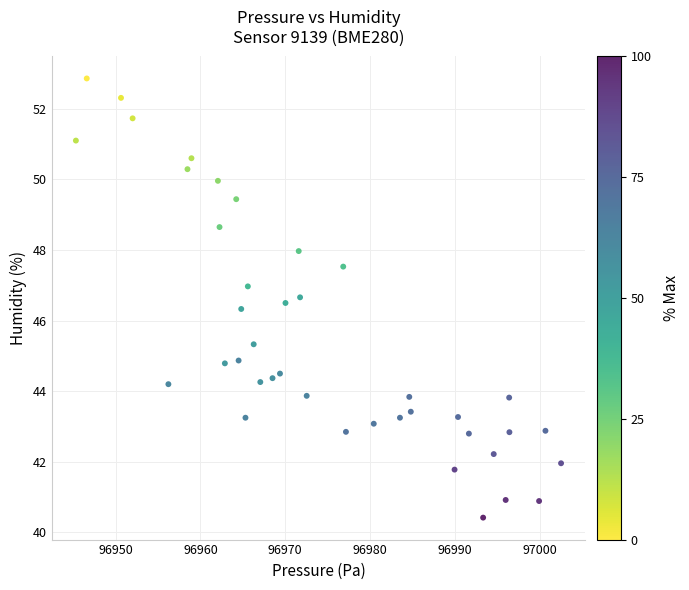

What is the range of X values (max minus min)?

57.2